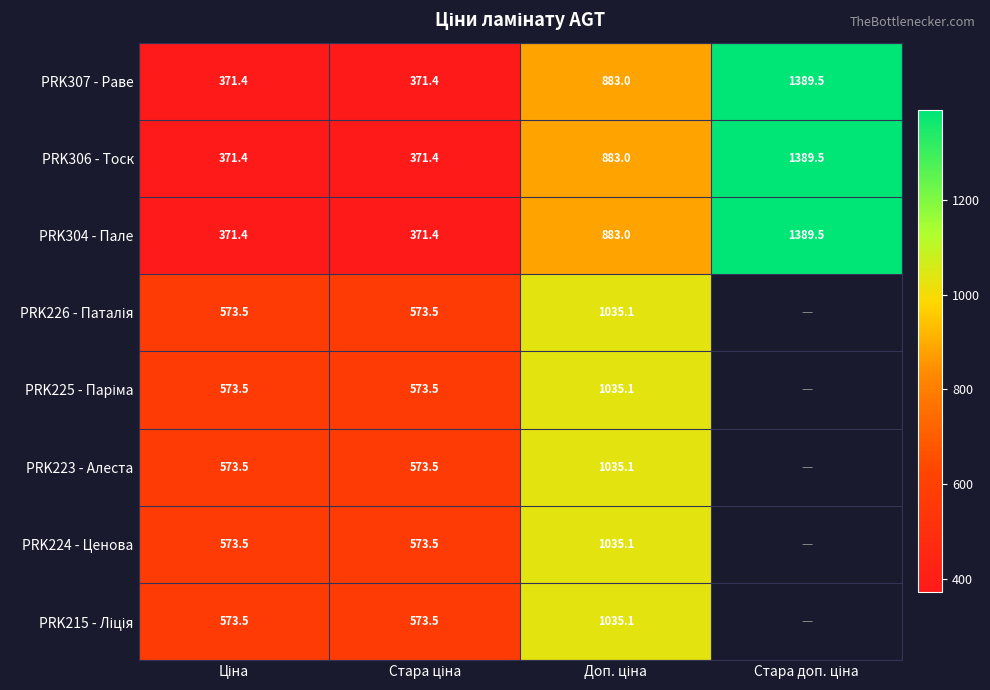

How many distinct data groups are displayed?

8